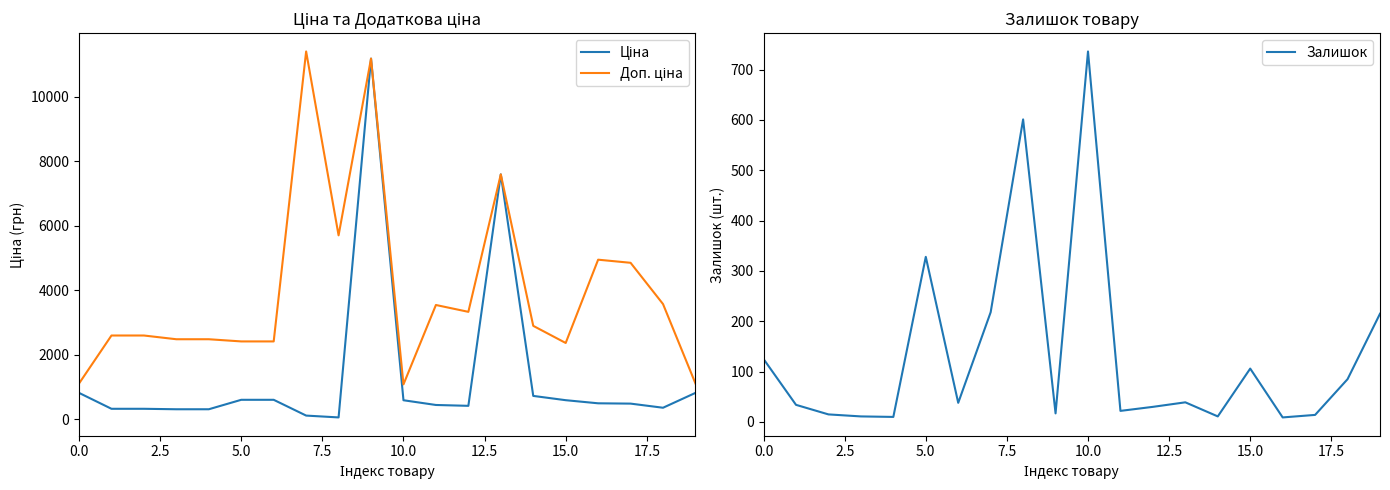

Rank the series by their maximum value, from highest to lowest.

Доп. ціна, Ціна, Залишок